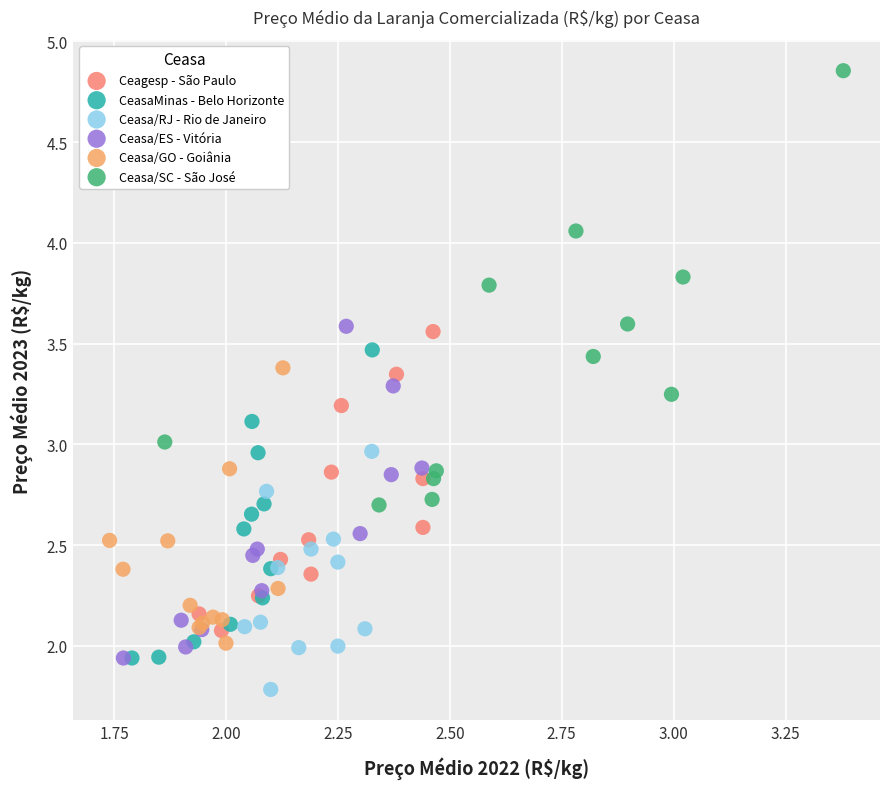

Which series reaches the maximum Y coordinate?

Ceasa/SC - São José